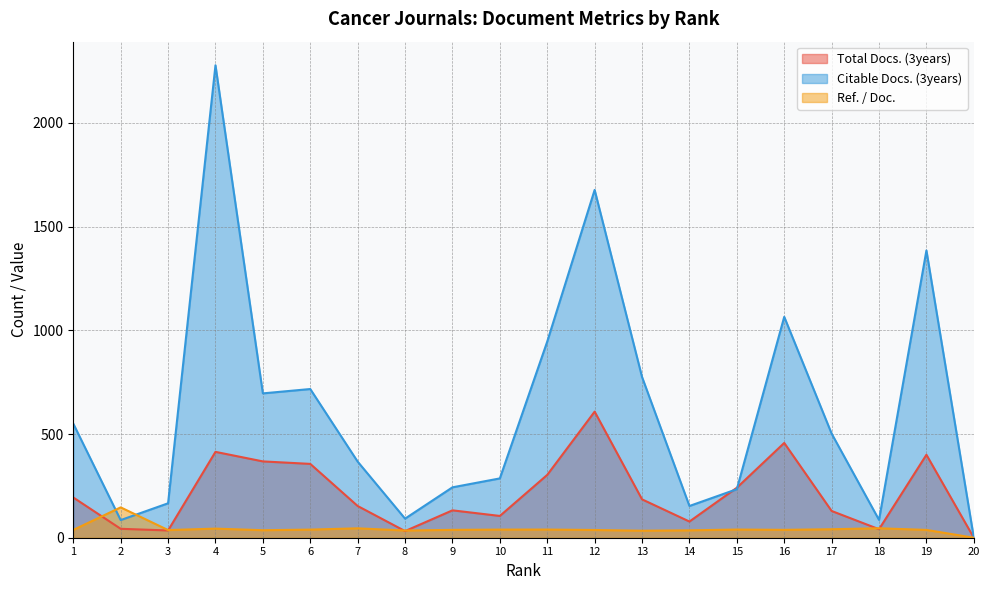

Reading left to right, list all the values displayed in this chart.

Total Docs. (3years): 194.0	43.0	35.0	414.0	368.0	356.0	153.0	32.0	132.0	105.0	303.0	608.0	185.0	78.0	241.0	457.0	129.0	41.0	400.0	0.0
Citable Docs. (3years): 550.0	85.0	166.0	2278.0	696.0	717.0	367.0	92.0	243.0	286.0	946.0	1677.0	775.0	153.0	234.0	1065.0	502.0	86.0	1385.0	0.0
Ref. / Doc.: 37.5	146.3	36.9	43.9	36.2	39.1	45.3	34.7	37.9	39.2	39.4	37.3	33.8	35.7	39.4	37.9	40.9	45.5	37.7	0.0